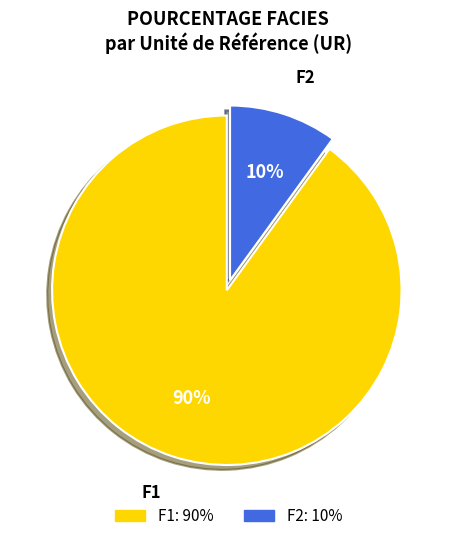

True or false: F2 accounts for 21% of the total.

False